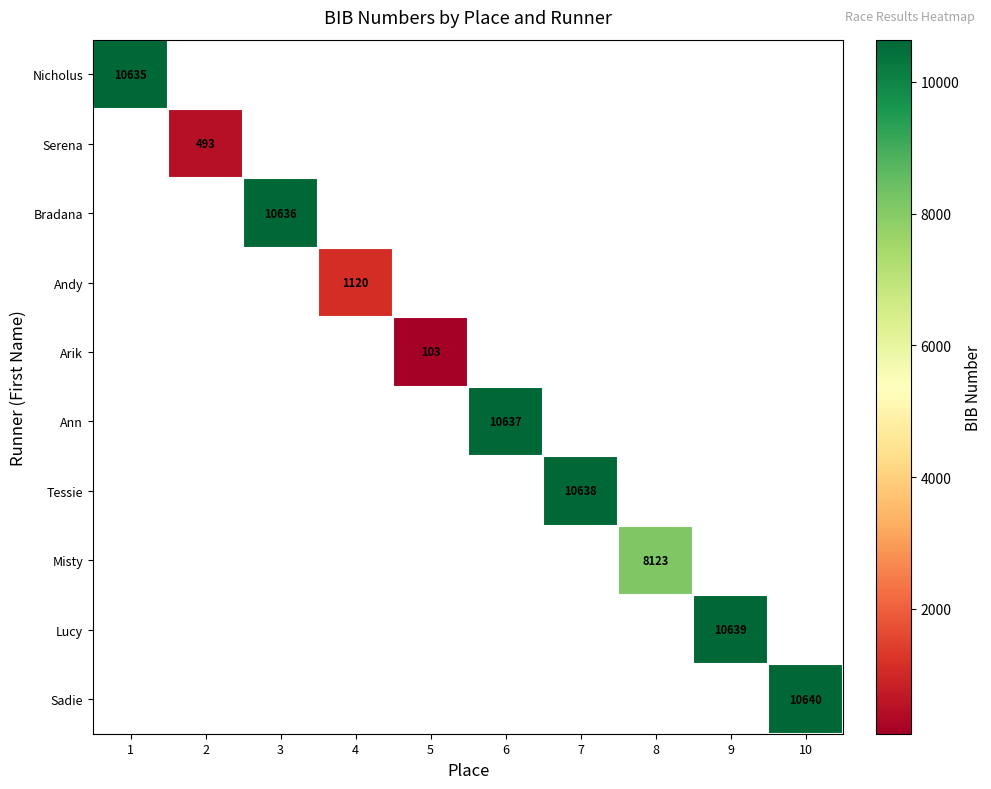

Count the number of data series in this chart.

10